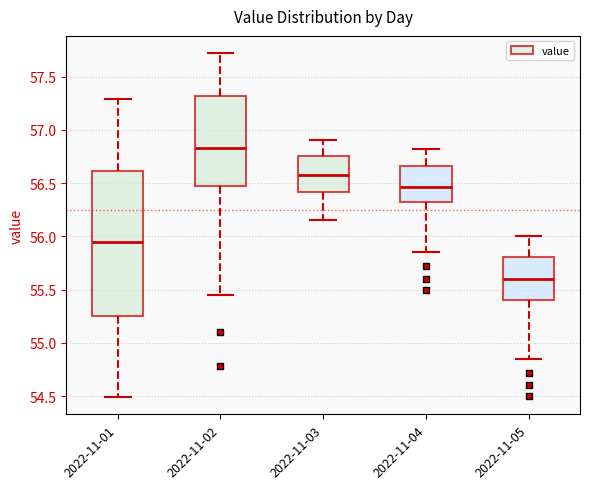

Where does the lower whisker of the box for 2022-11-03 end on the y-axis? The values are not printed on the chart, so give them approximately, as read against the axis.

56.15